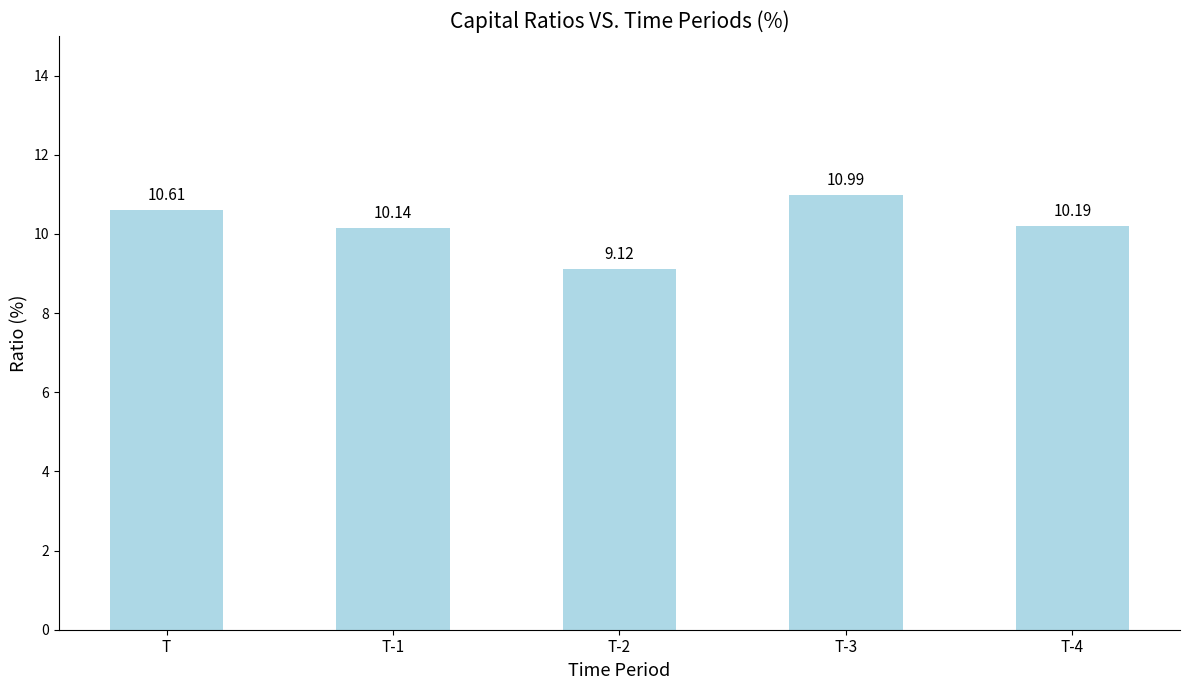

Reading left to right, what are all the values shown in this chart?

10.6	10.1	9.1	11.0	10.2